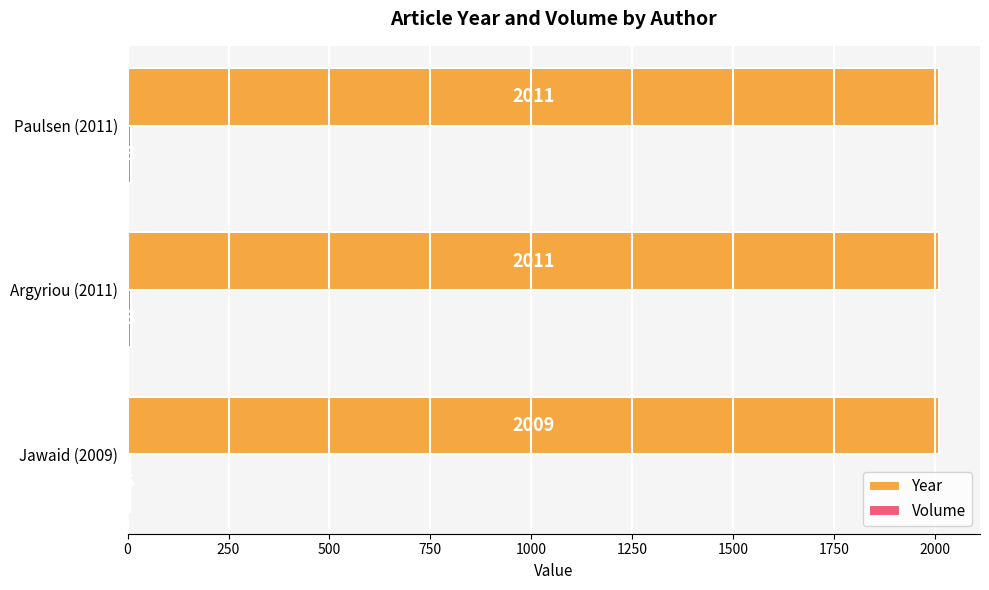

The Year series shows 2011 at Argyriou (2011). True or false?

True